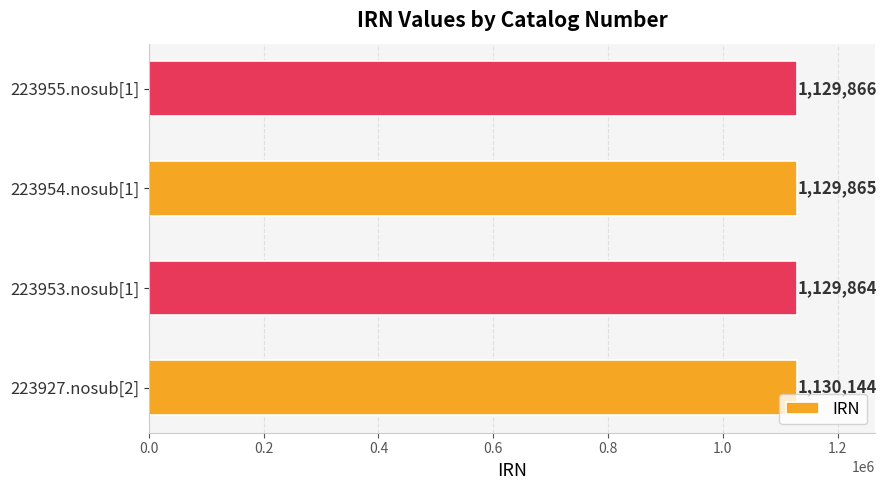

True or false: the data shows 1129865 at 223954.nosub[1].

True